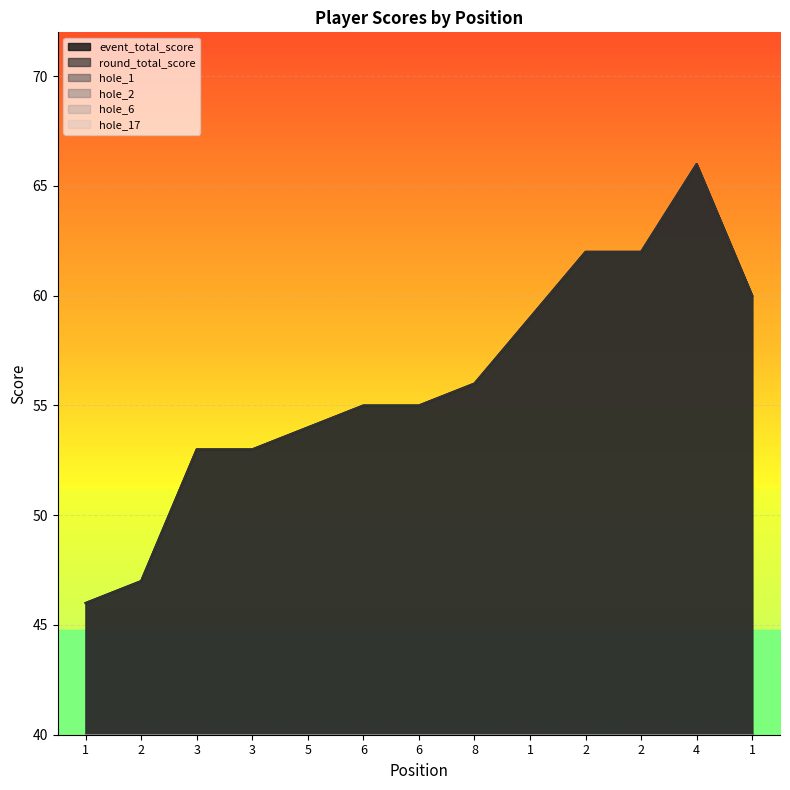

What is the approximate value of hole_1 at 1?

4